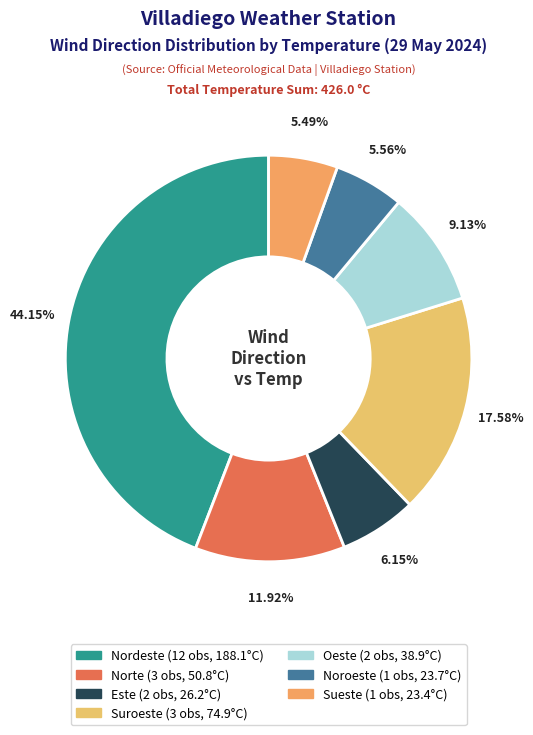

Count the number of slices in the pie.

7